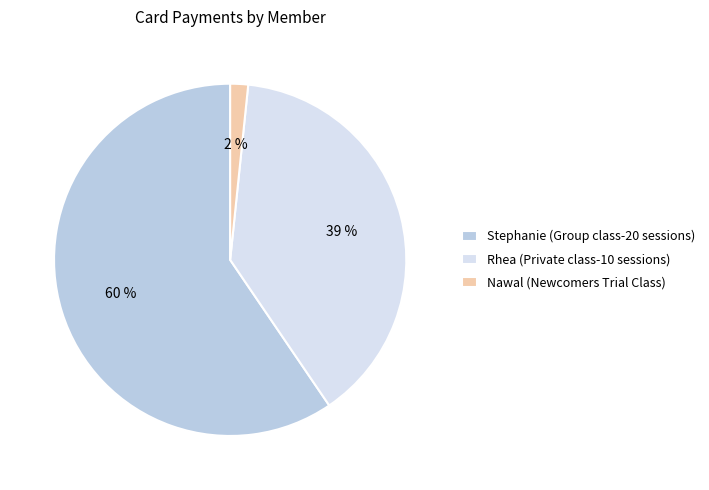

Count the number of slices in the pie.

3